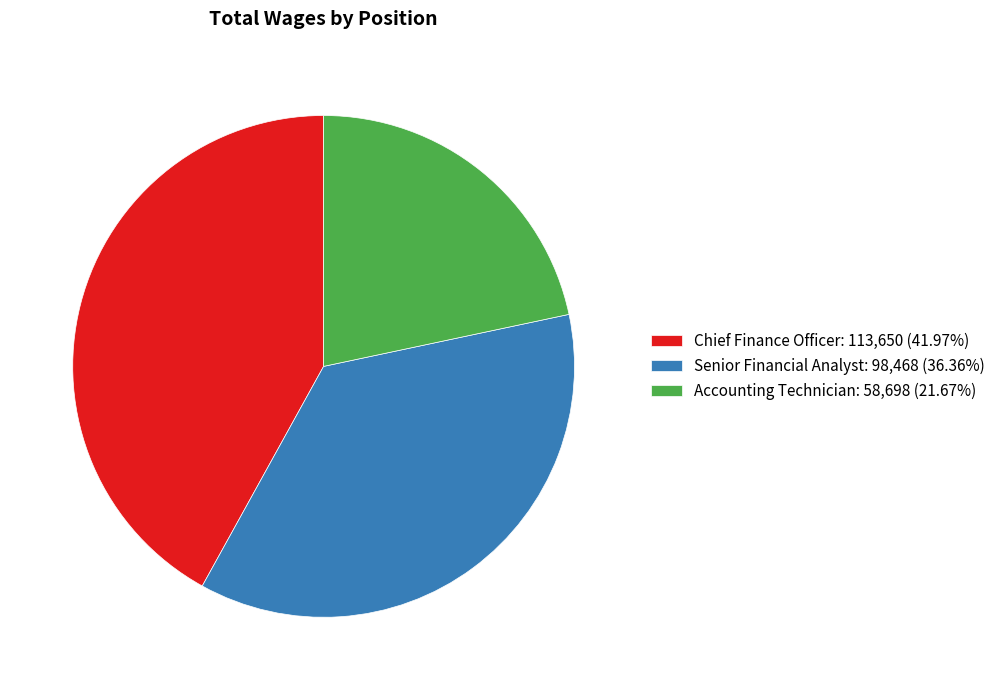

Is there any slice that represents more than half of the pie?

No